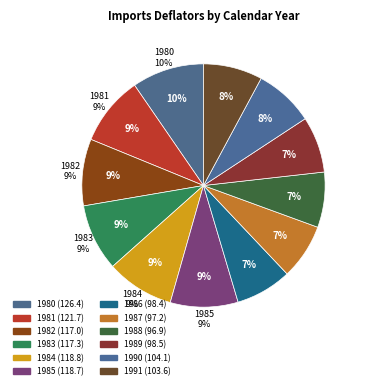

Does 1983 represent more than half of the total?

No